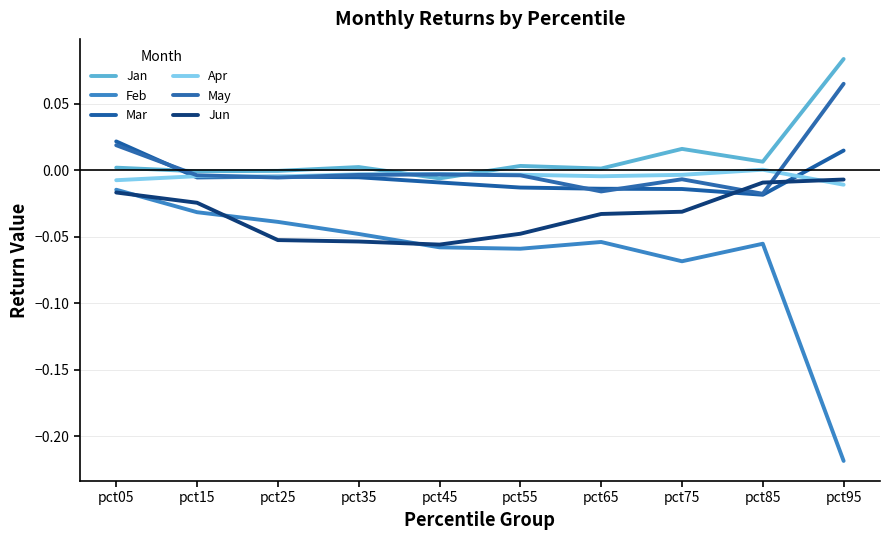

How many distinct data groups are displayed?

6